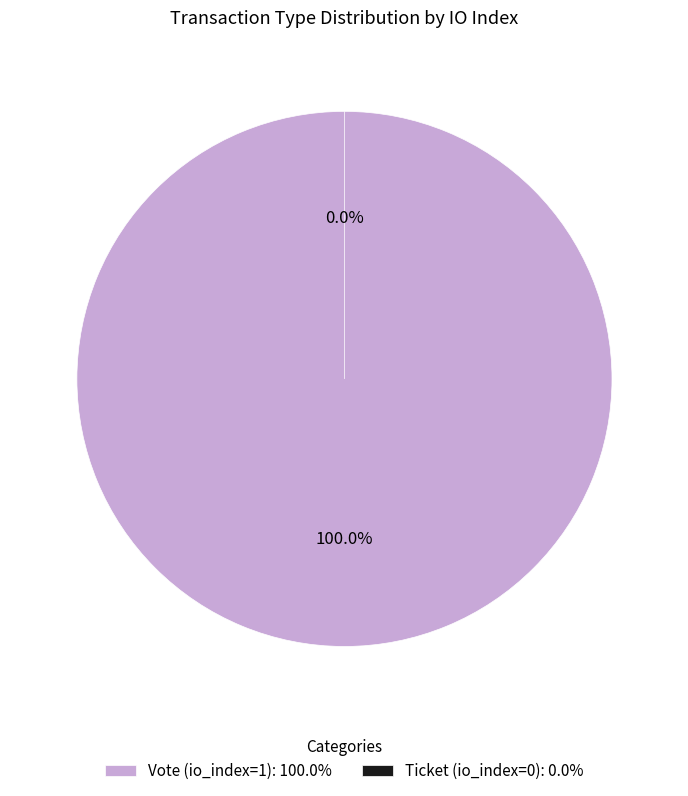

Which slice is the smallest?

Ticket (io_index=0)